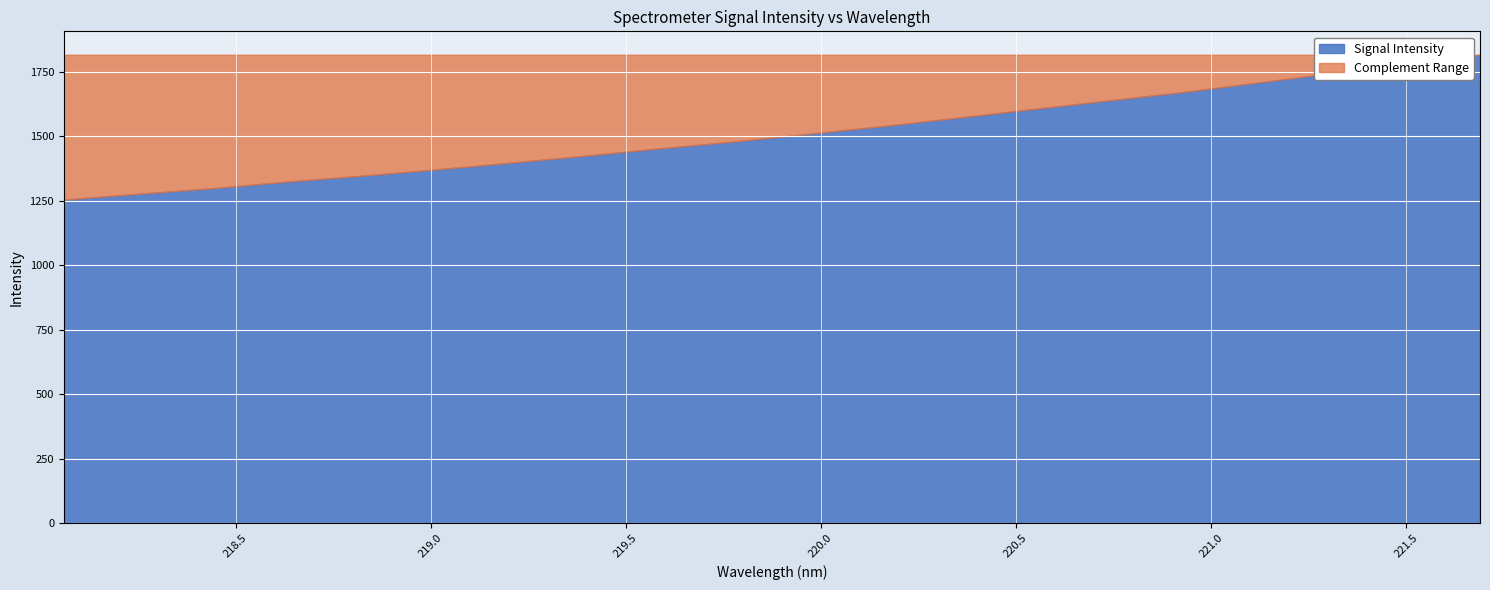

What is the minimum value shown in the chart?

1254.7